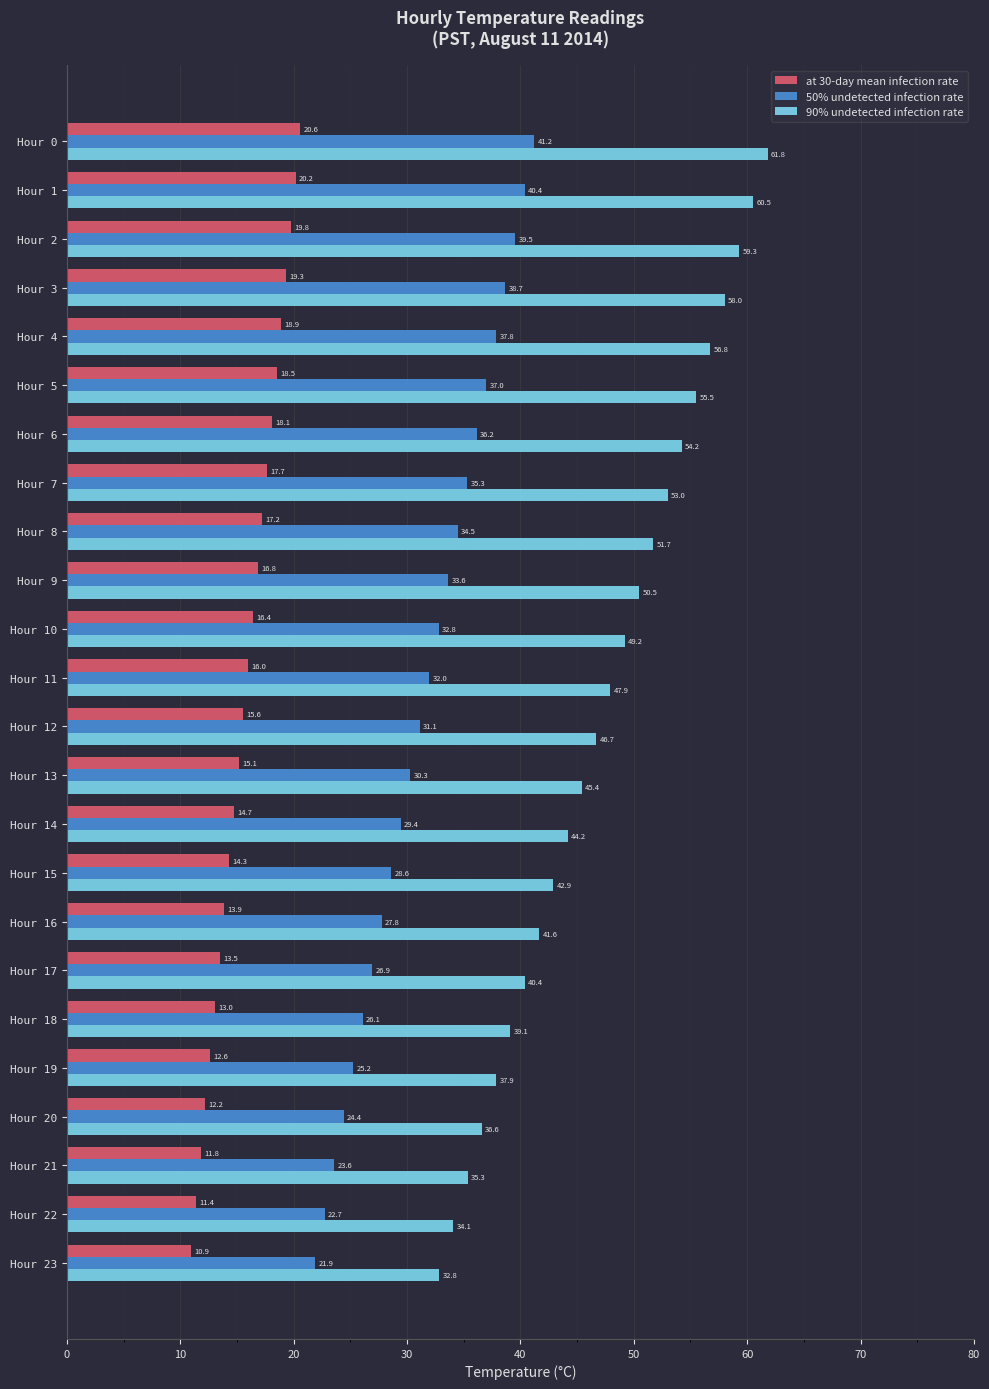

What is the difference between the maximum and second lowest values in the 90% undetected infection rate series?

27.7